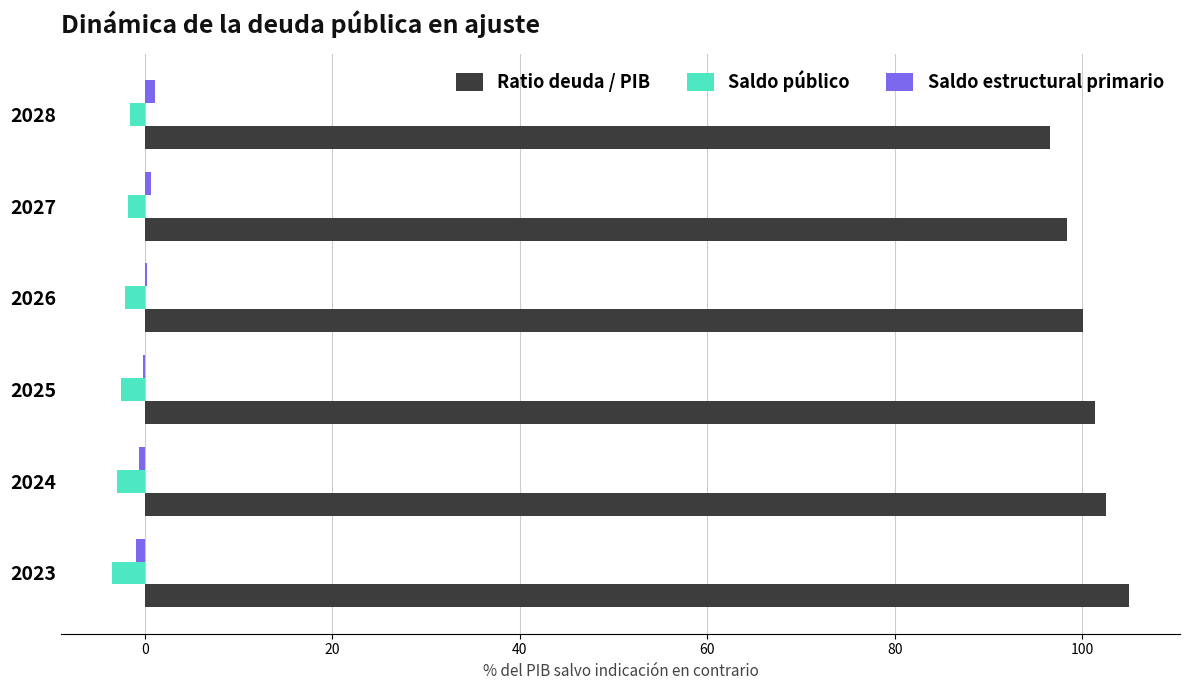

What is the sum of all Ratio deuda / PIB values?

604.0